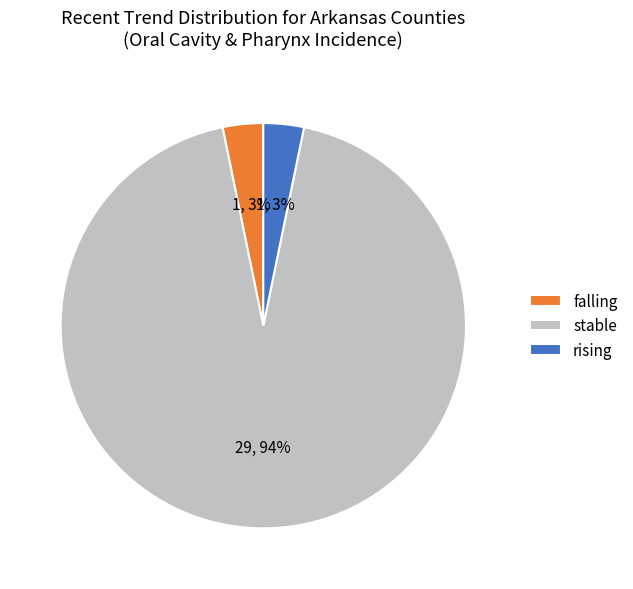

Which category has the biggest portion of the pie?

stable